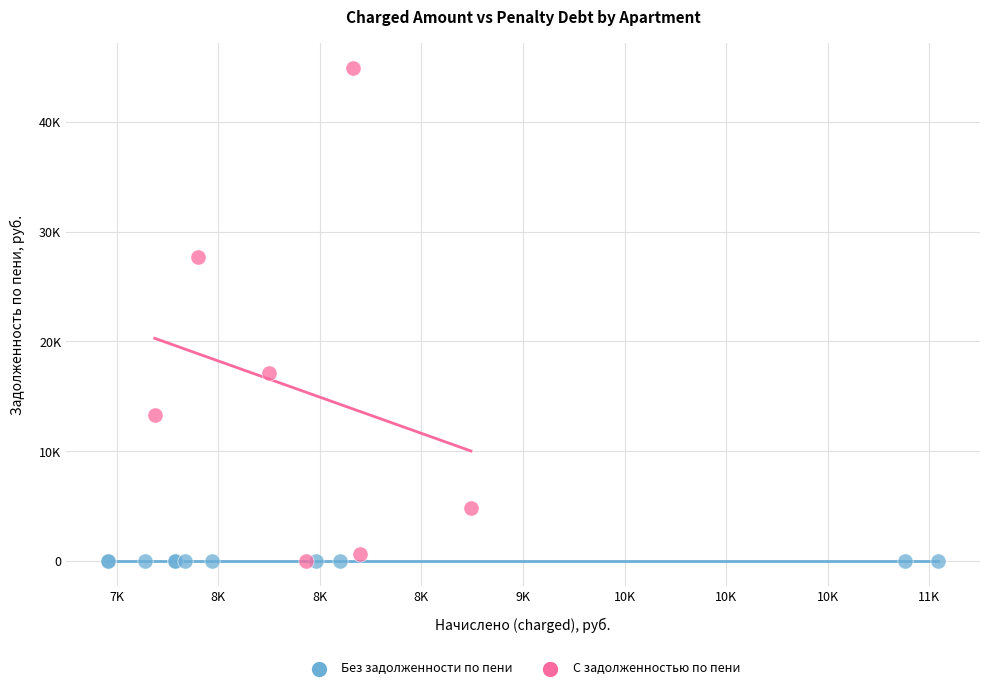

What are all the series names shown in the legend?

Без задолженности по пени, С задолженностью по пени